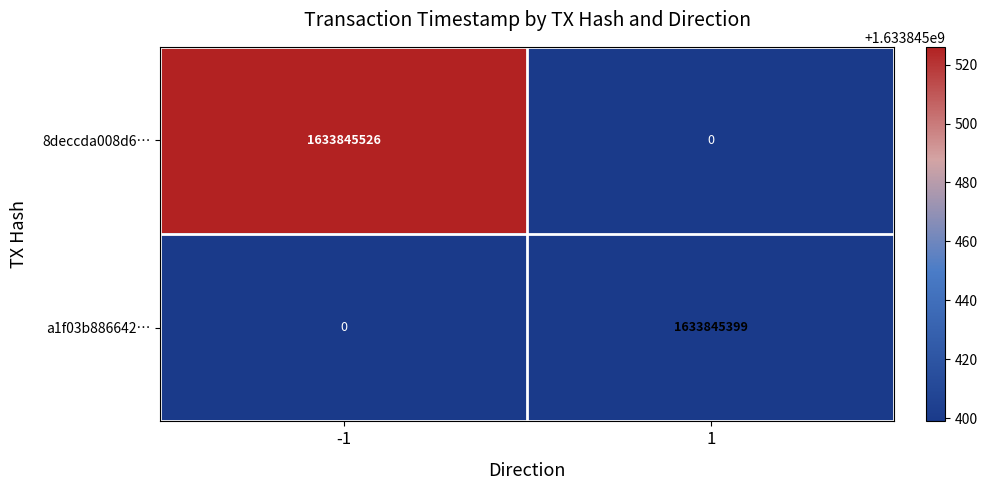

At which category is the sum across all series the highest?

-1